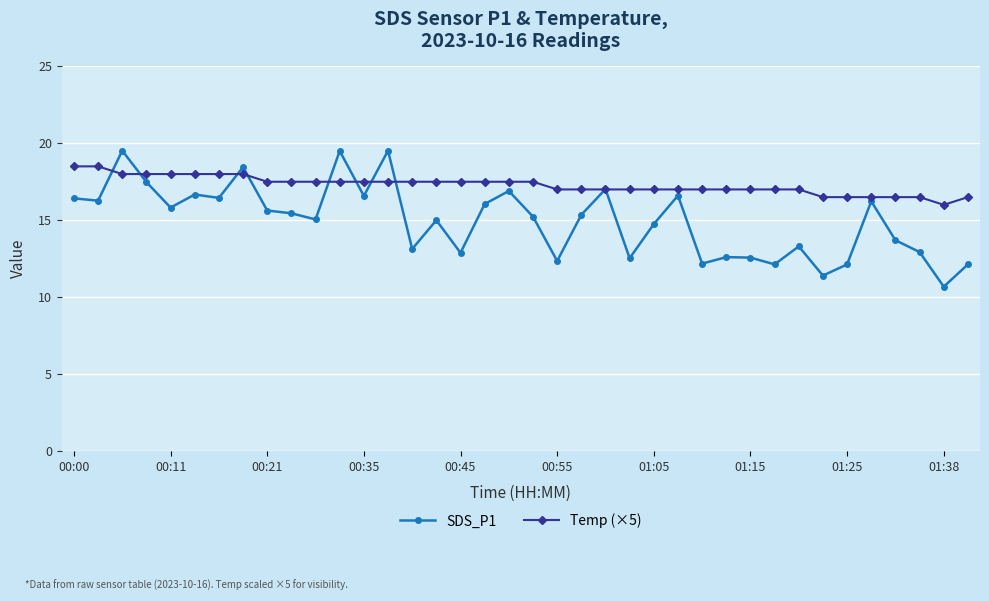

List the series in order of their overall mean, lowest first.

SDS_P1, Temp (×5)